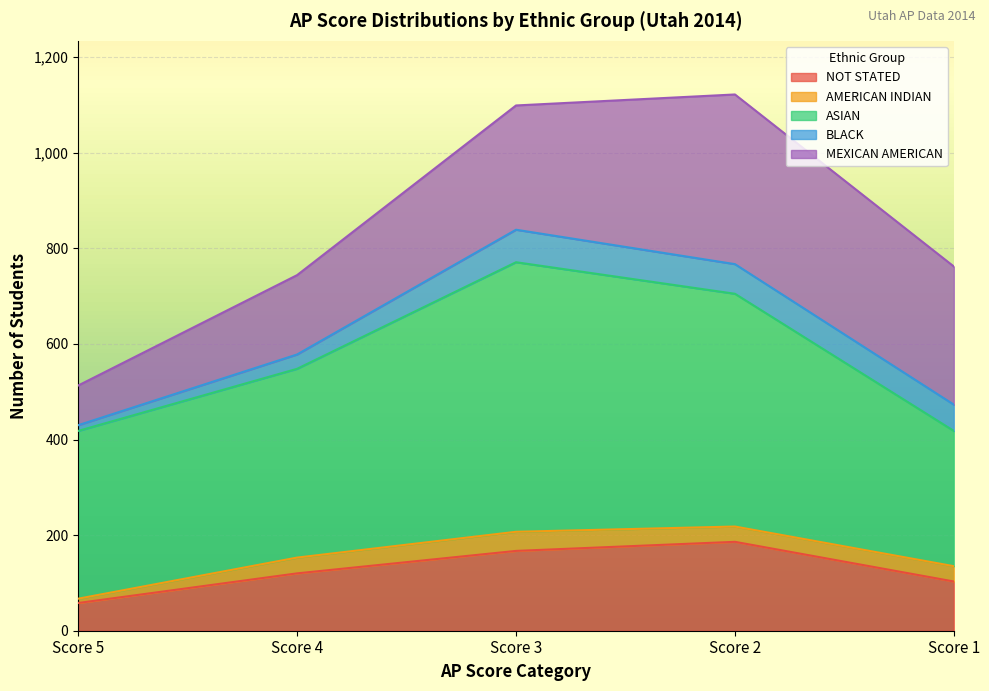

True or false: MEXICAN AMERICAN has more than 2 points higher than both neighbors.

False